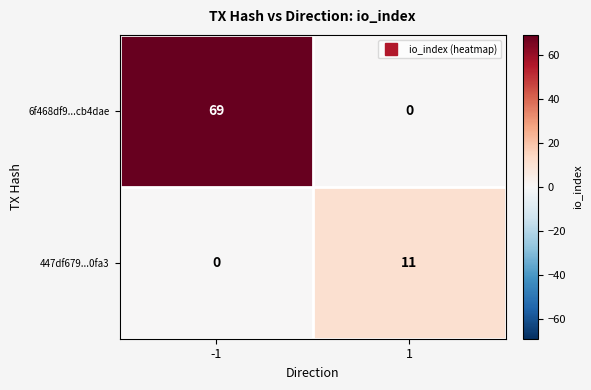

How many distinct data groups are displayed?

2